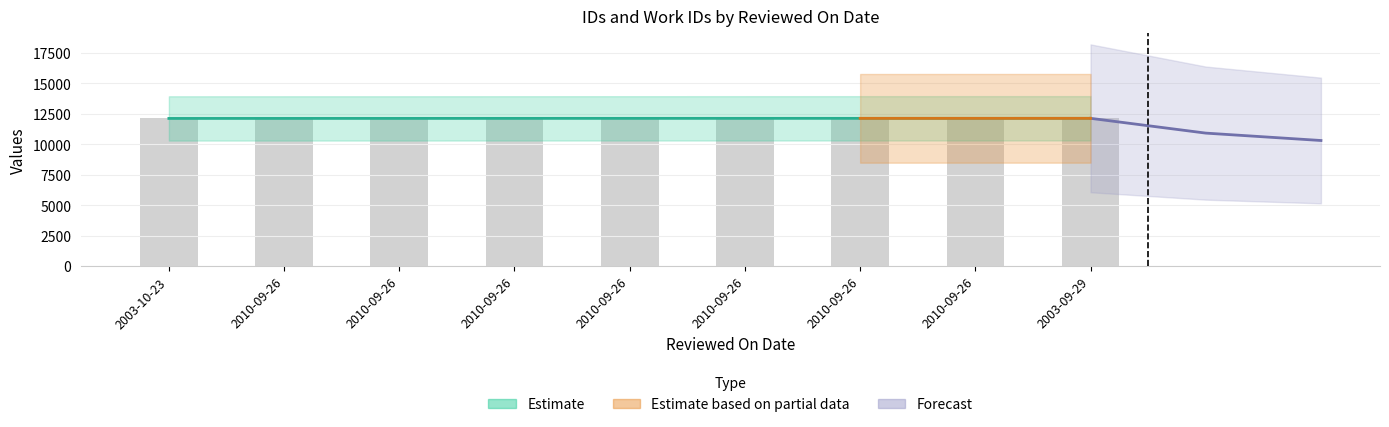

Approximately how many times larger is the value at 2010-09-26 compared to 2003-10-23?

1.0